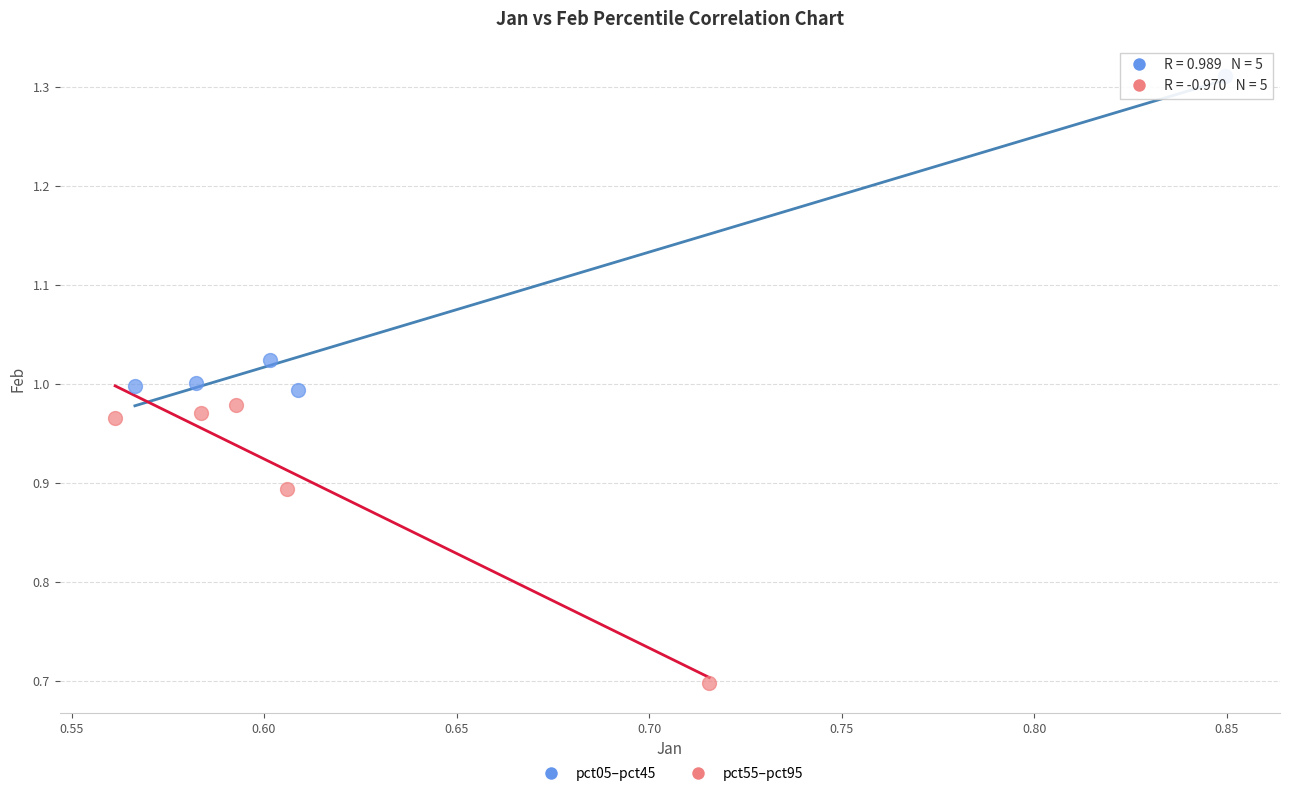

Which series contains the highest Y value?

pct05–pct45